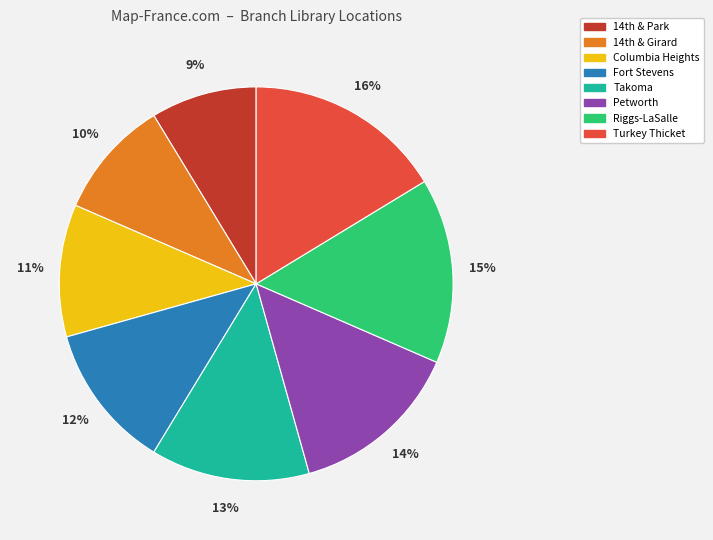

Which slice is the smallest?

14th & Park